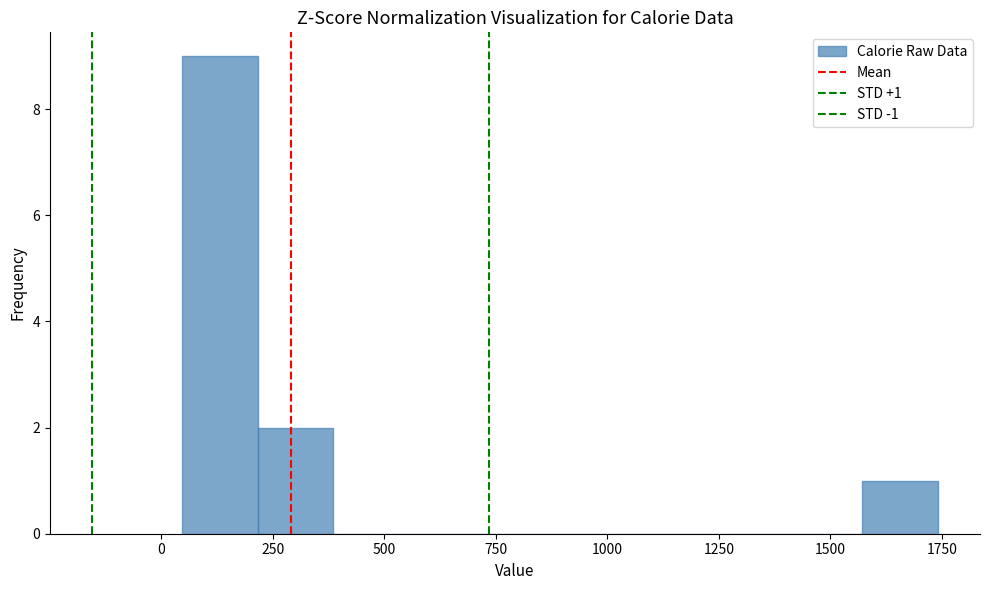

Around what value on the x-axis is the tallest bar? Give the approximate position of its centre, as read against the axis.

150